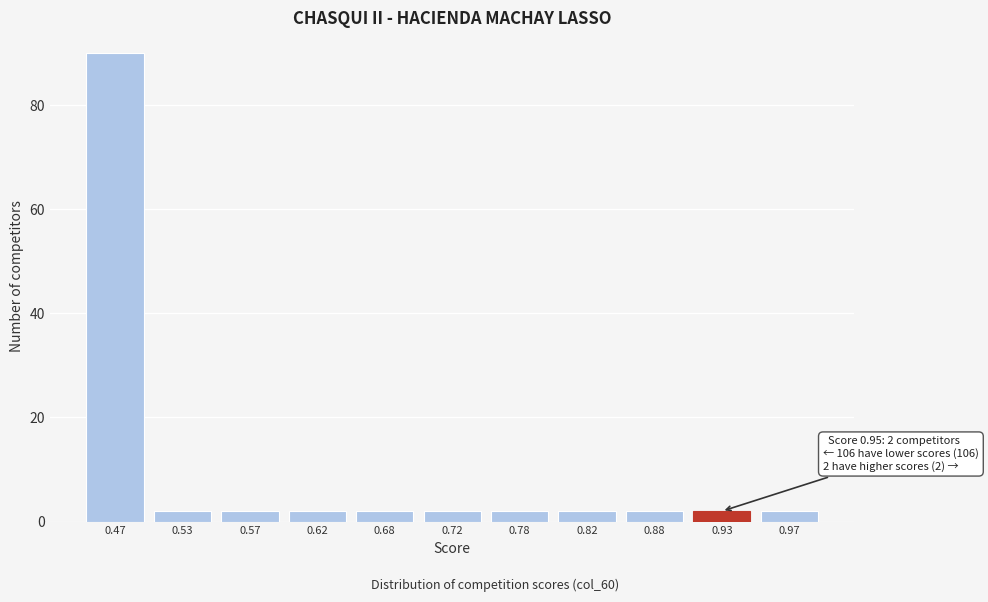

Reading left to right, list all the values displayed in this chart.

0.47=90	0.53=2	0.57=2	0.62=2	0.68=2	0.72=2	0.78=2	0.82=2	0.88=2	0.93=2	0.97=2